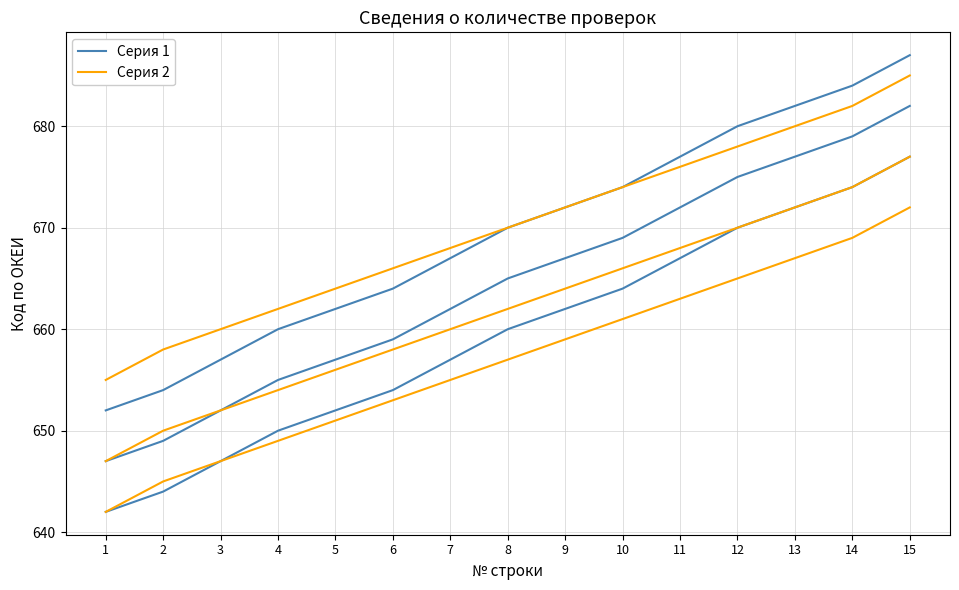

The Серия 1 series shows 677 at 15. True or false?

True